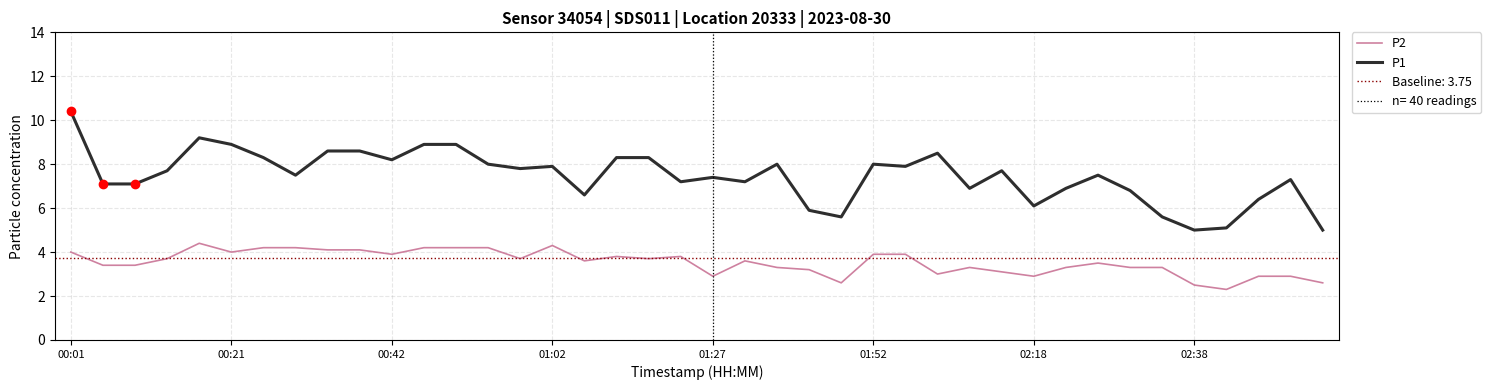

The value of P1 at 02:18 is 8.1. True or false?

False